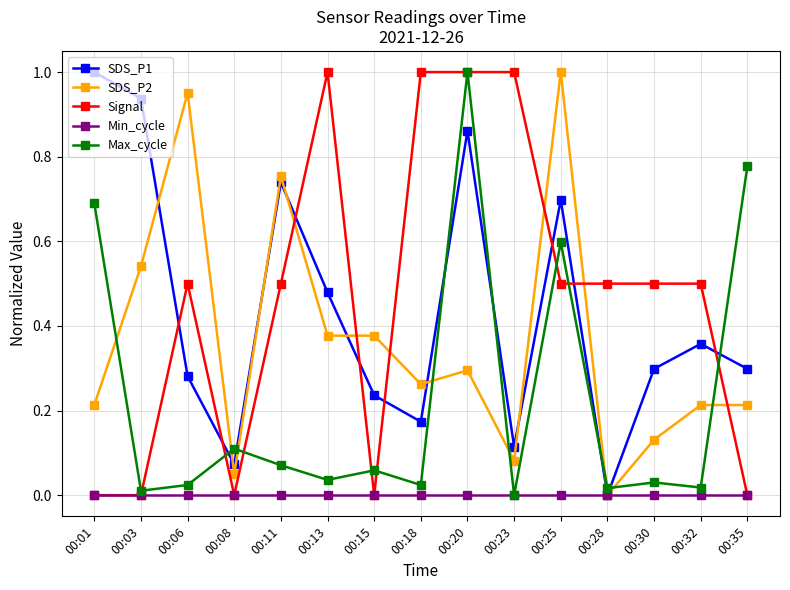

Which series has the largest total across all categories?

Signal